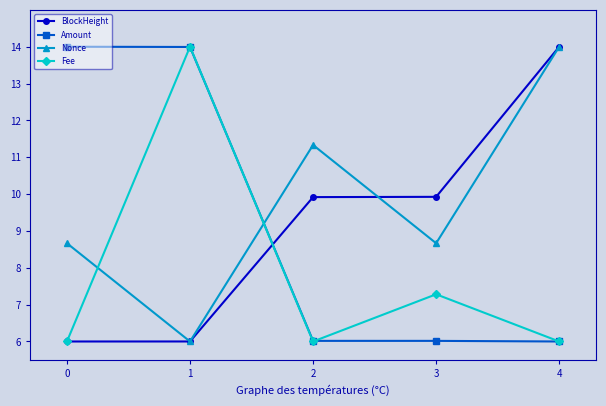

How many intersections are there between BlockHeight and Amount?

1